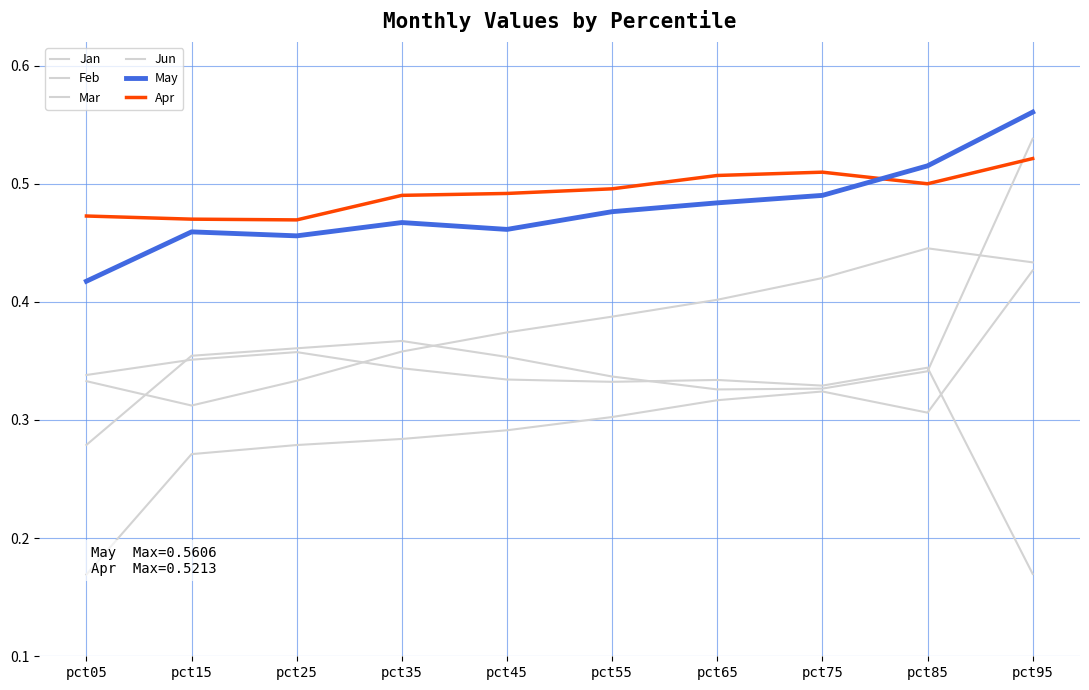

Reading left to right, list all the values displayed in this chart.

Jan: pct05=0.2	pct15=0.3	pct25=0.3	pct35=0.3	pct45=0.3	pct55=0.3	pct65=0.3	pct75=0.3	pct85=0.3	pct95=0.4
Feb: pct05=0.3	pct15=0.4	pct25=0.4	pct35=0.3	pct45=0.3	pct55=0.3	pct65=0.3	pct75=0.3	pct85=0.3	pct95=0.2
Mar: pct05=0.3	pct15=0.4	pct25=0.4	pct35=0.4	pct45=0.4	pct55=0.3	pct65=0.3	pct75=0.3	pct85=0.3	pct95=0.5
Jun: pct05=0.3	pct15=0.3	pct25=0.3	pct35=0.4	pct45=0.4	pct55=0.4	pct65=0.4	pct75=0.4	pct85=0.4	pct95=0.4
May: pct05=0.4	pct15=0.5	pct25=0.5	pct35=0.5	pct45=0.5	pct55=0.5	pct65=0.5	pct75=0.5	pct85=0.5	pct95=0.6
Apr: pct05=0.5	pct15=0.5	pct25=0.5	pct35=0.5	pct45=0.5	pct55=0.5	pct65=0.5	pct75=0.5	pct85=0.5	pct95=0.5